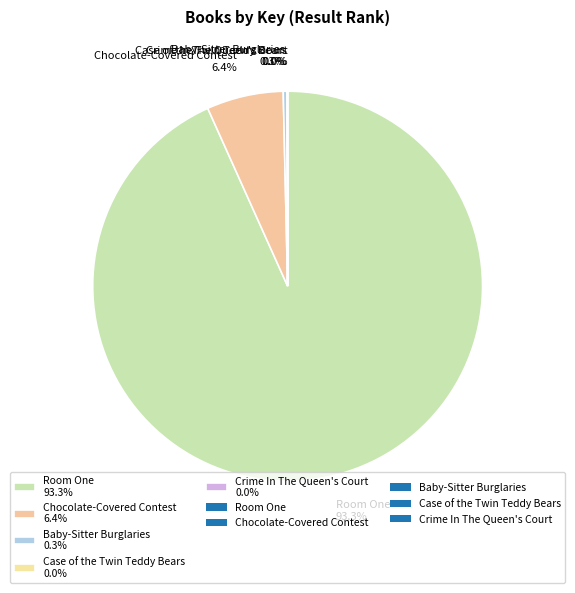

Does Chocolate-Covered Contest 6.4% account for over 50% of the chart?

No